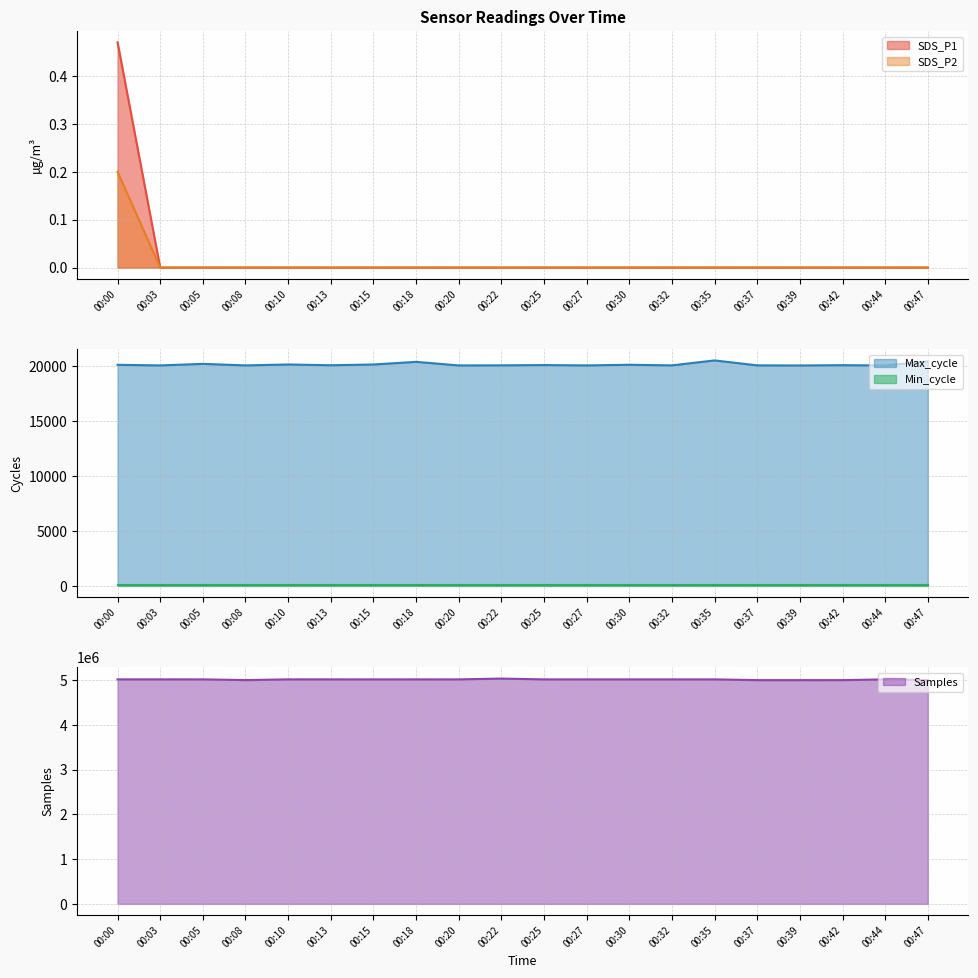

What is the sum of the Max_cycle values at 00:08 and 00:18?

40408